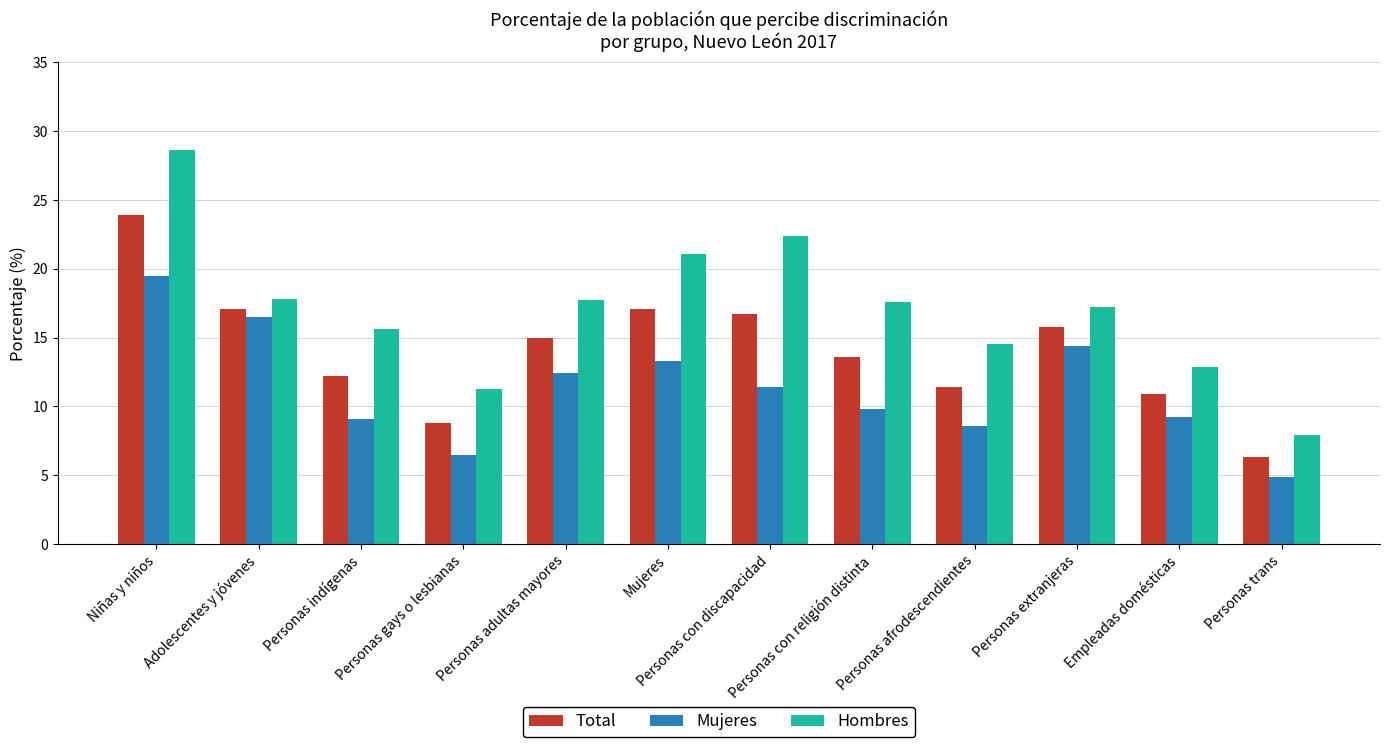

The Hombres series shows 36.3 at Mujeres. True or false?

False